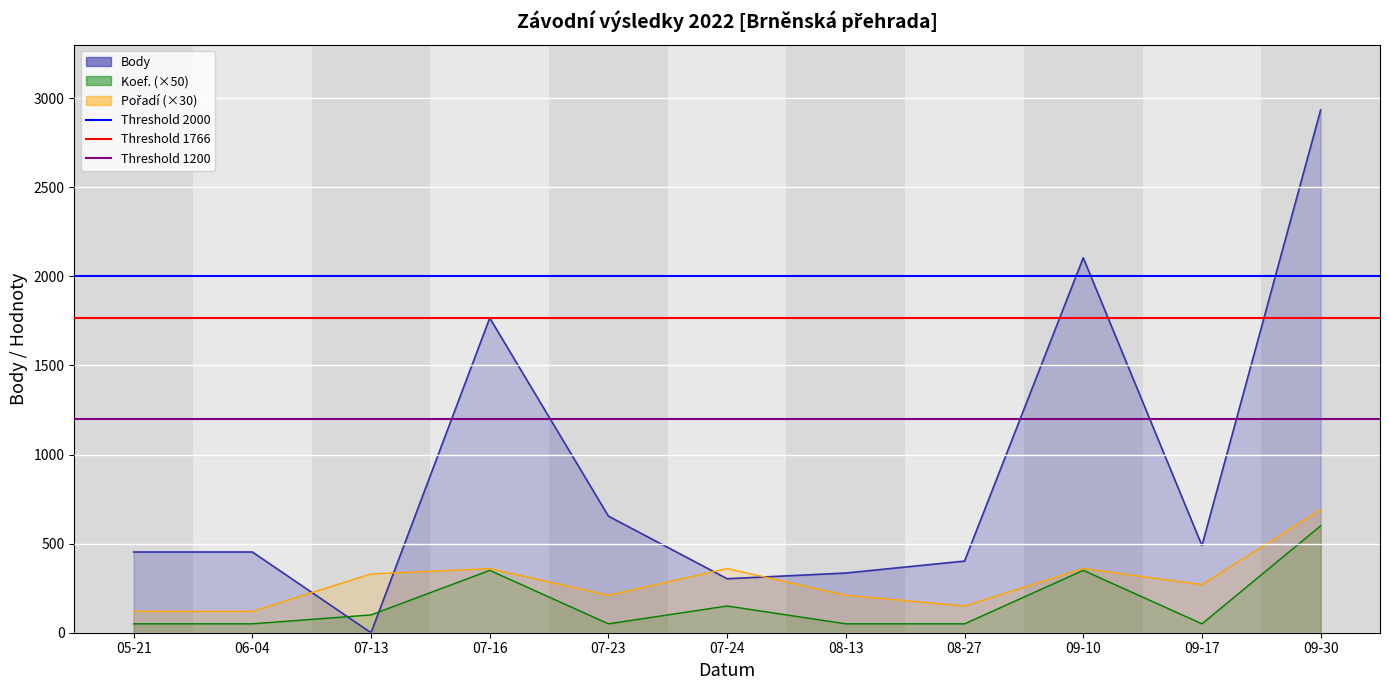

How many values in the Pořadí line (×30) series exceed 270?

5